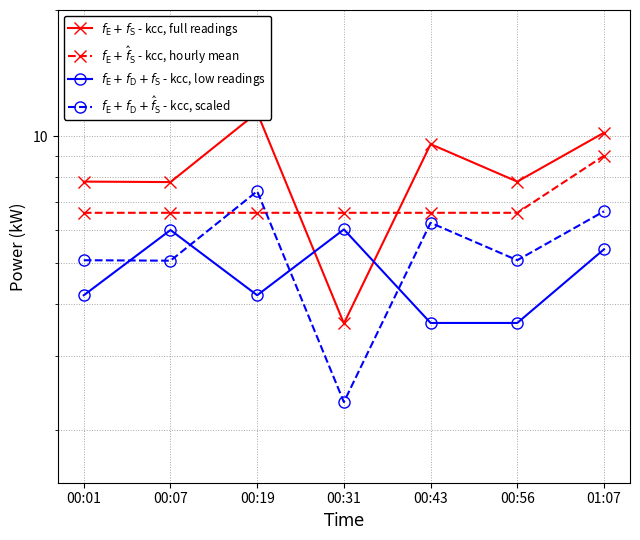

What is the spread (max minus min) of values at 00:56?

4.2